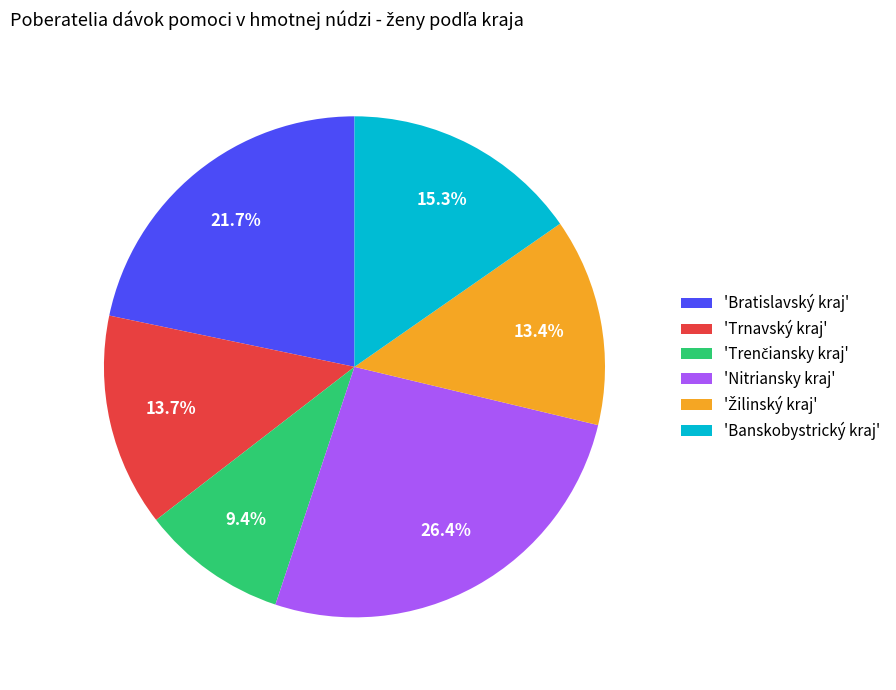

What is the largest slice in the pie chart?

'Nitriansky kraj'